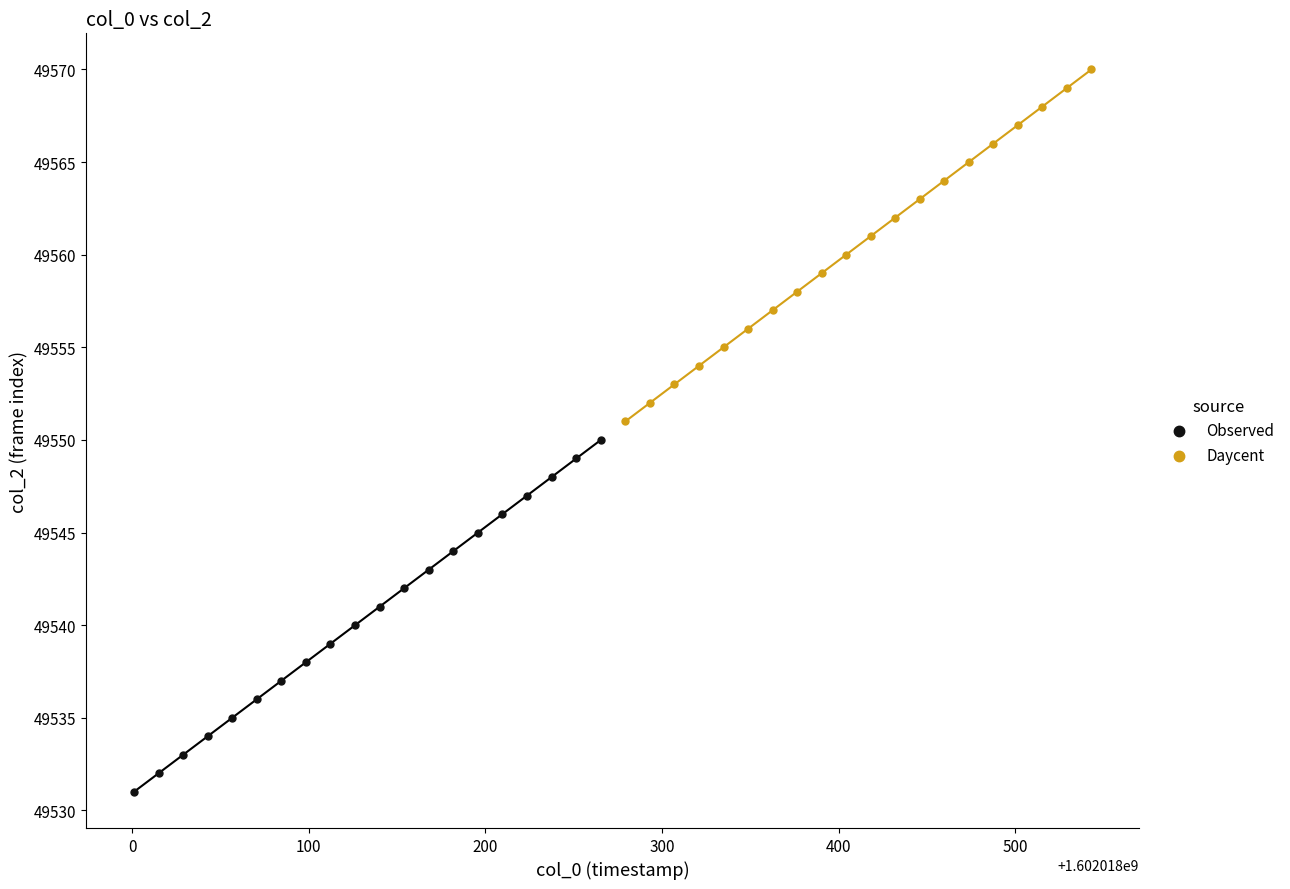

Which series contains the lowest Y value?

Observed